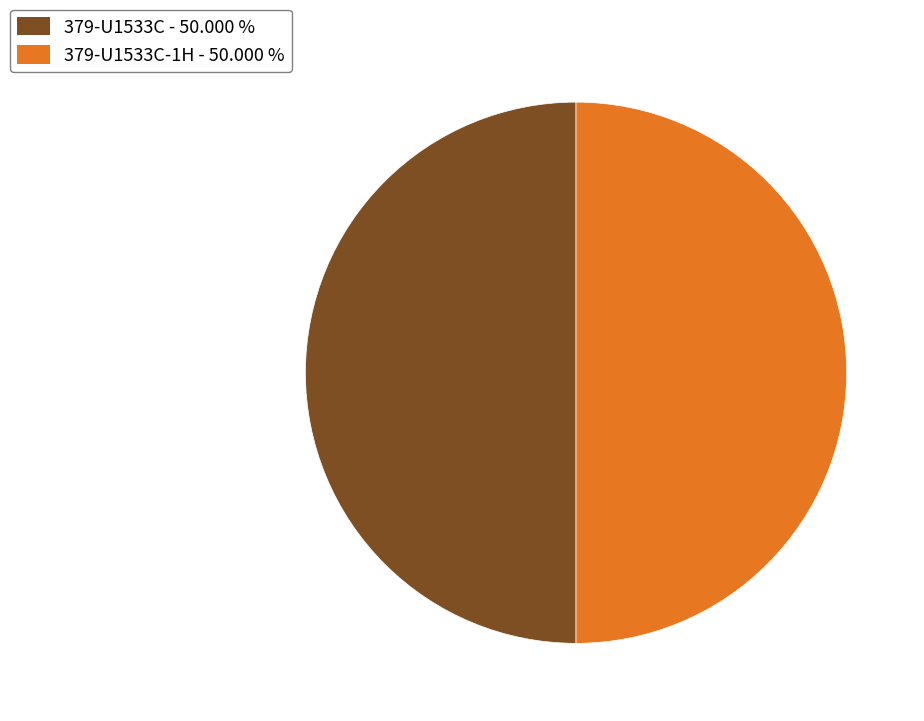

How many segments does this pie chart have?

2